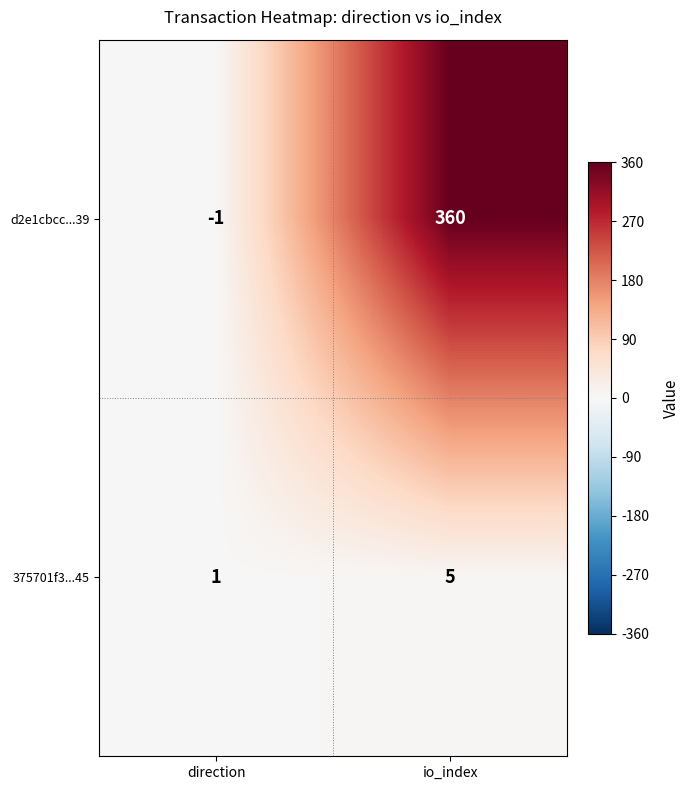

At direction, list the series in order from smallest to largest.

d2e1cbcc...39, 375701f3...45